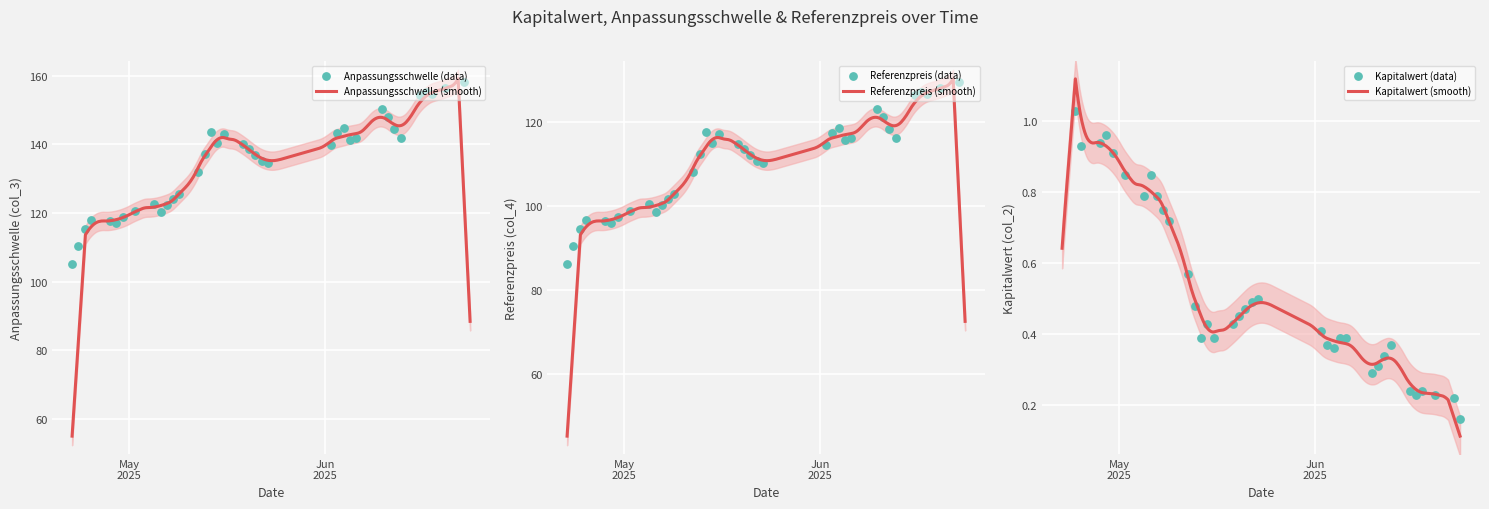

Which series reaches the maximum Y coordinate?

Anpassungsschwelle